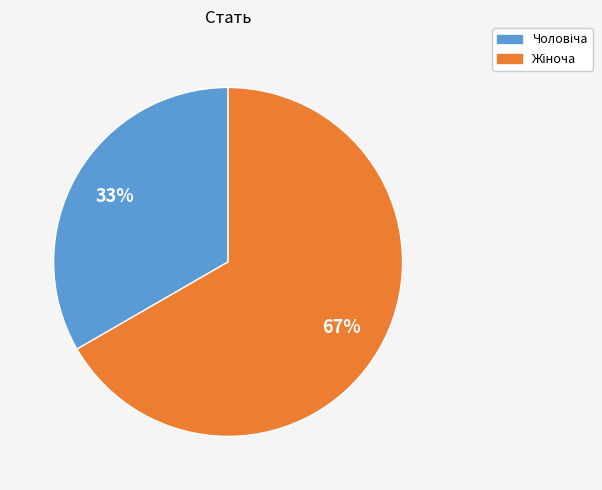

Is there any slice that represents more than half of the pie?

Yes